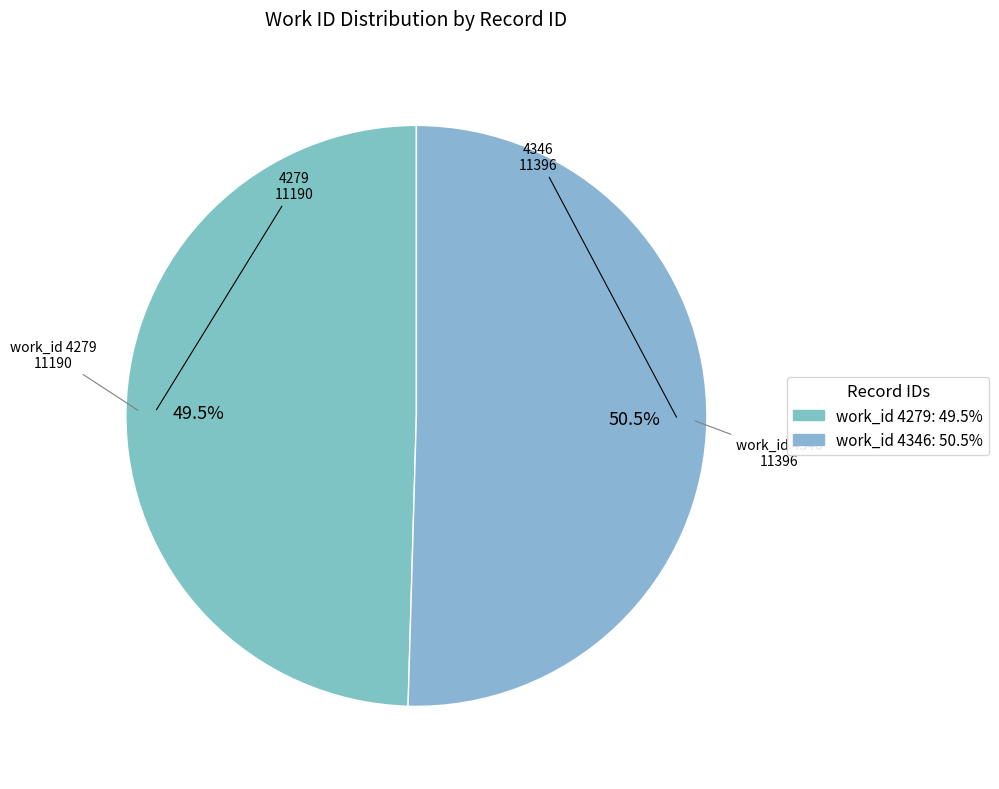

Which has a higher value, 4279 or 4346?

4346